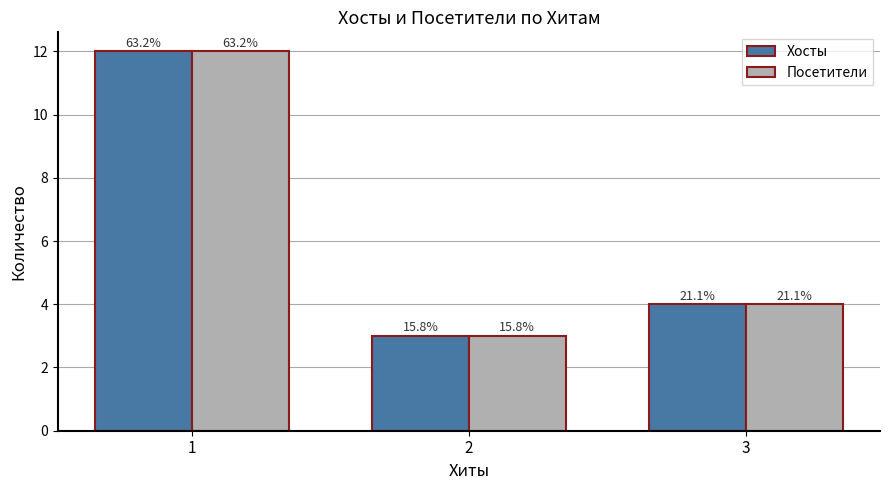

Reading left to right, list all the values displayed in this chart.

Хосты: 12	3	4
Посетители: 12	3	4